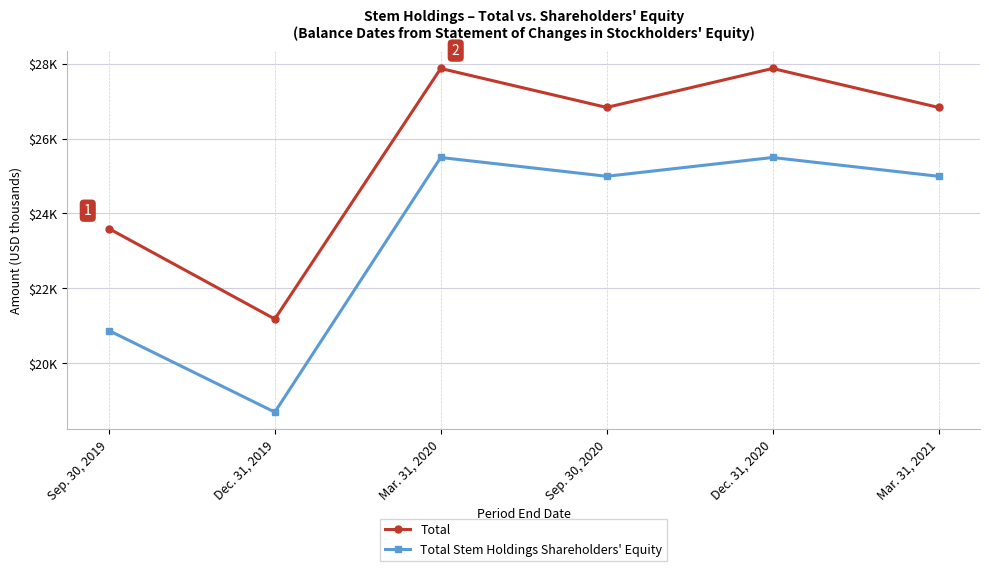

What are all the series names shown in the legend?

Total, Total Stem Holdings Shareholders' Equity